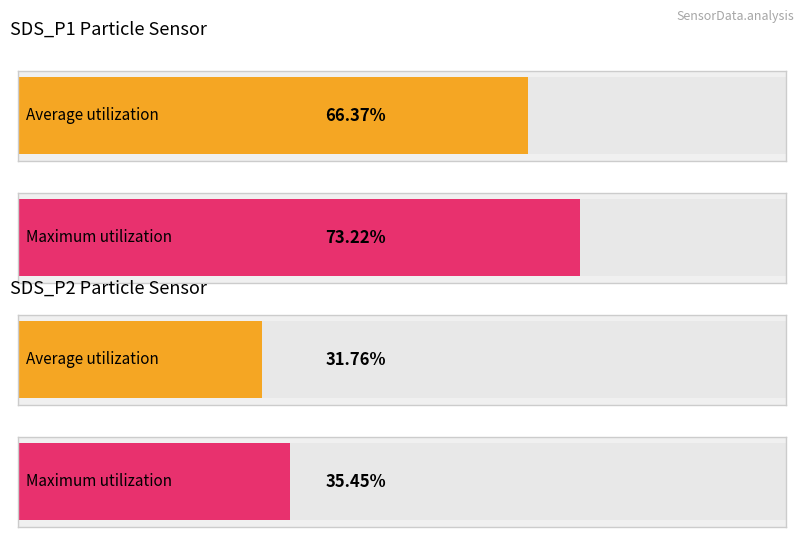

Is it true that SDS_P1 equals 101.5 at -35?

False